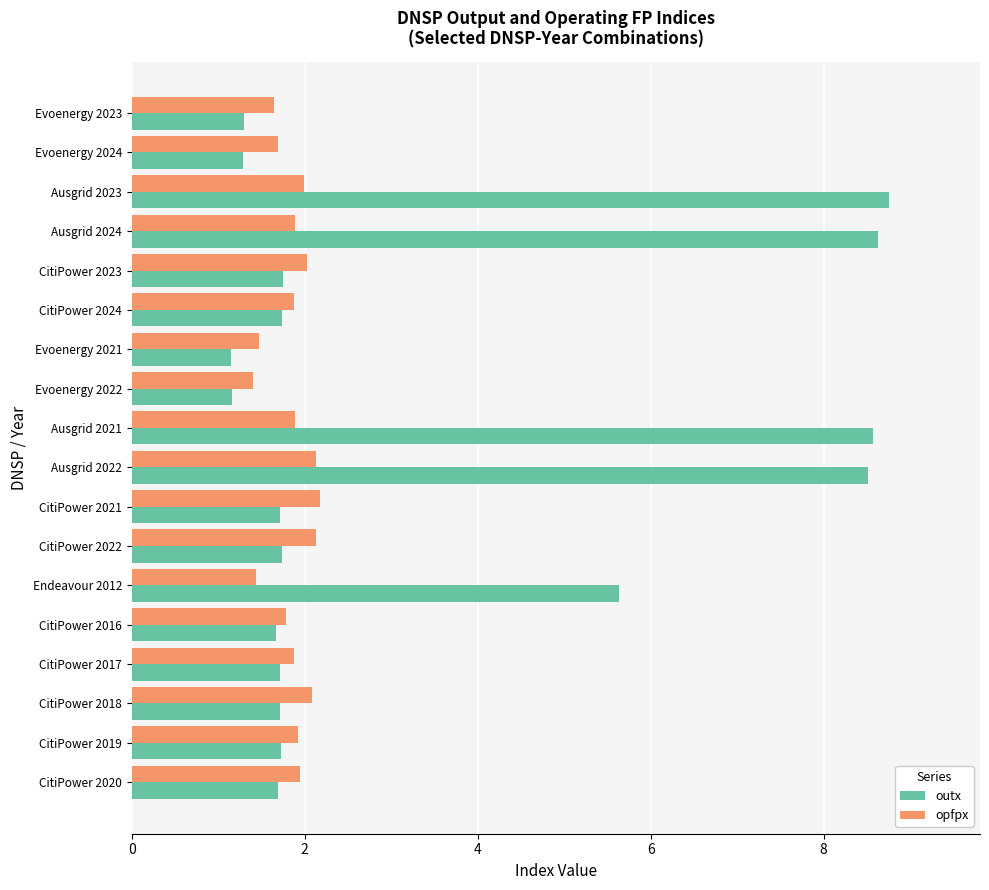

What value does the opfpx series have at Endeavour 2012?

1.4